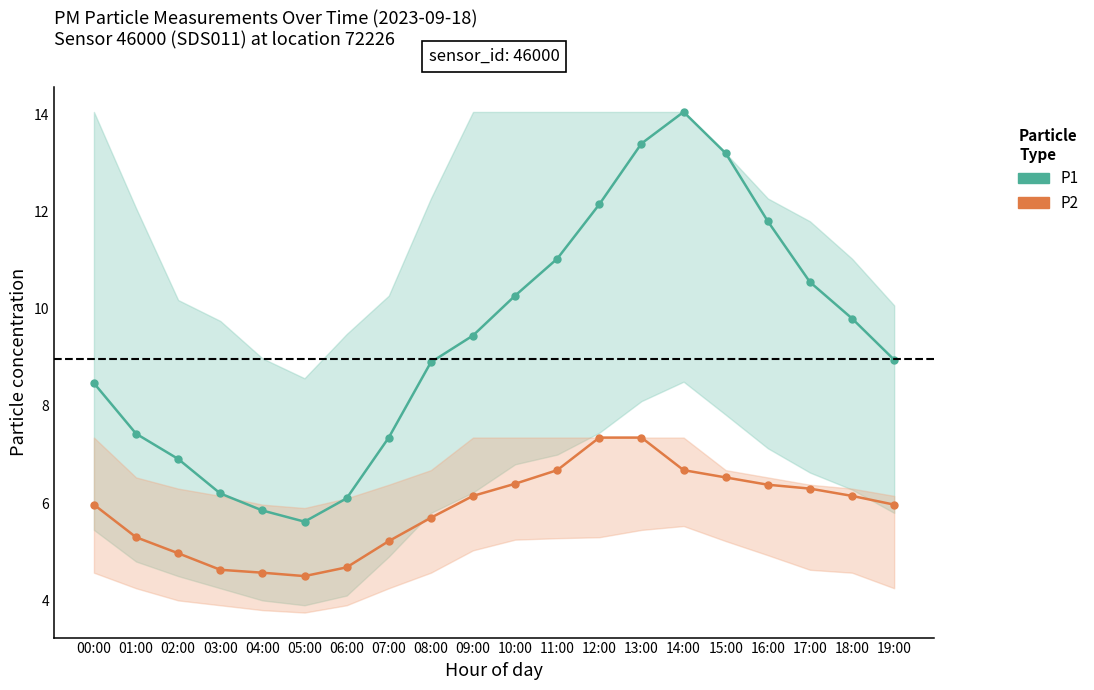

True or false: P2 and P1 intersect in this chart.

False